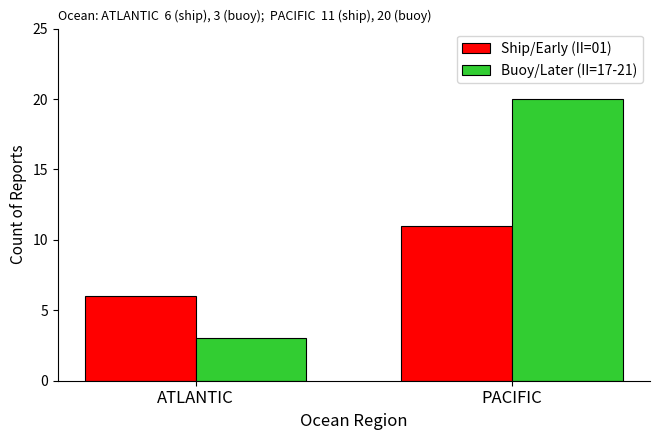

Reading right to left, list all the values displayed in this chart.

Ship/Early (II=01): PACIFIC=11	ATLANTIC=6
Buoy/Later (II=17-21): PACIFIC=20	ATLANTIC=3